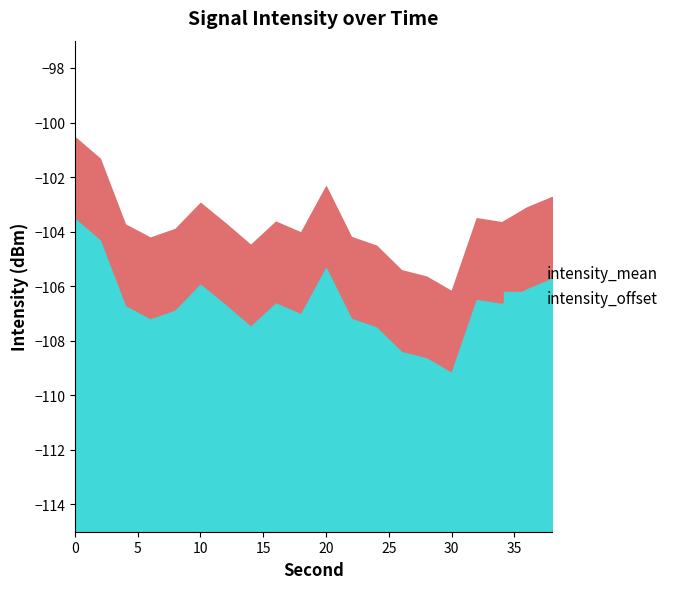

Is it true that intensity_offset equals 9.7 at 20?

True